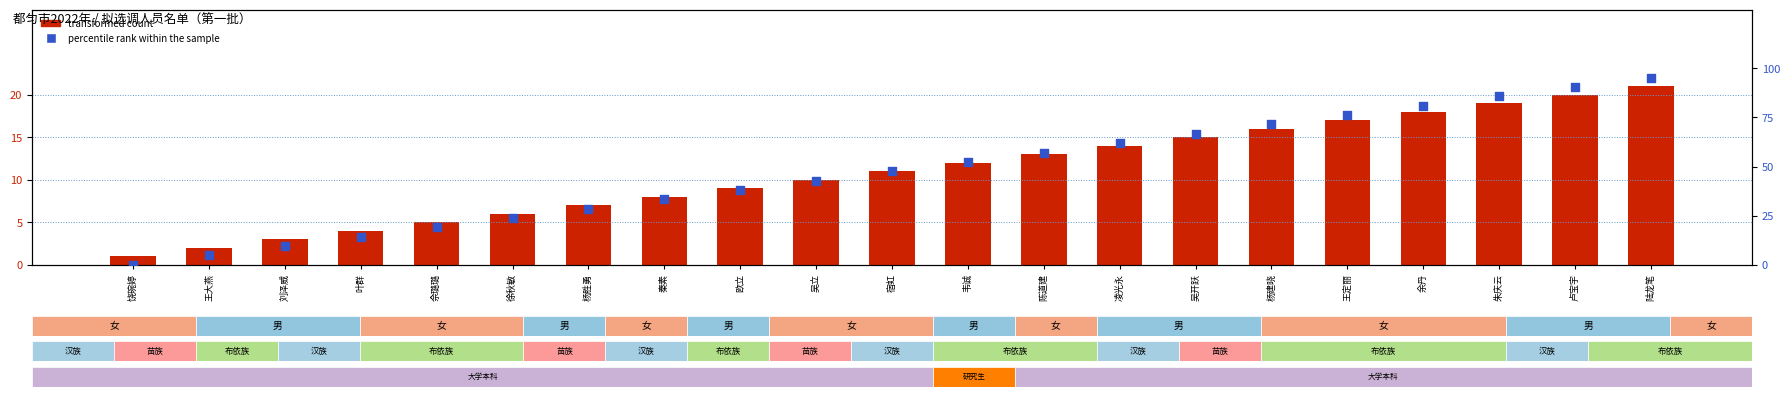

Which series reaches the minimum Y coordinate?

percentile rank within the sample